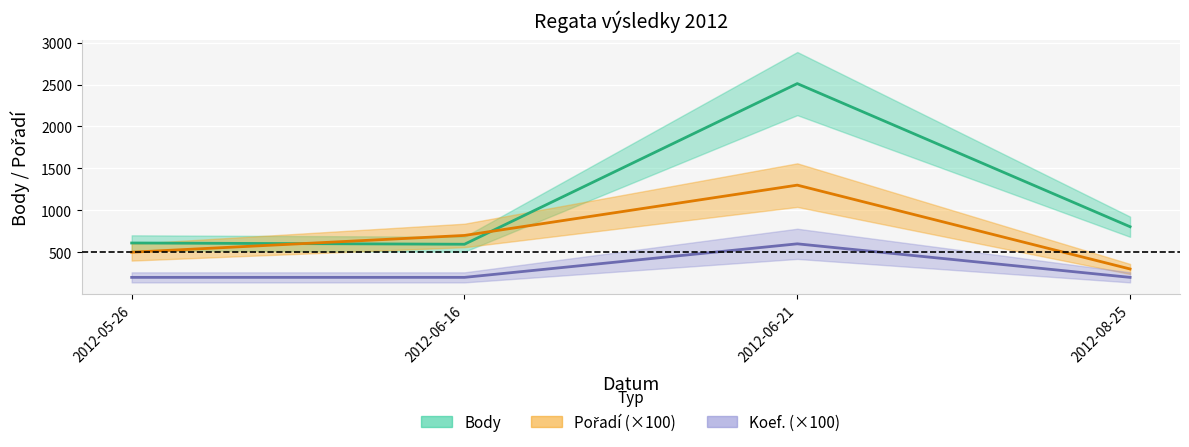

Which series changed the most between 2012-06-16 and 2012-06-21?

Body